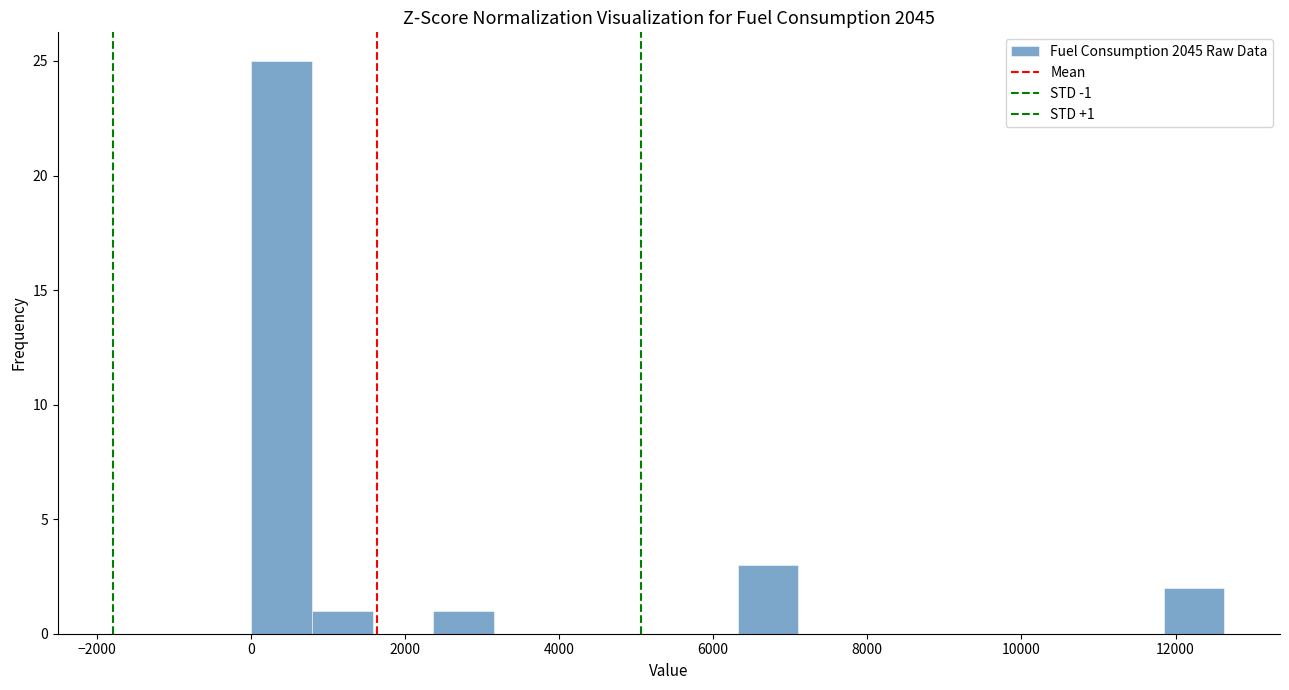

Around what value on the x-axis is the tallest bar? Give the approximate position of its centre, as read against the axis.

400